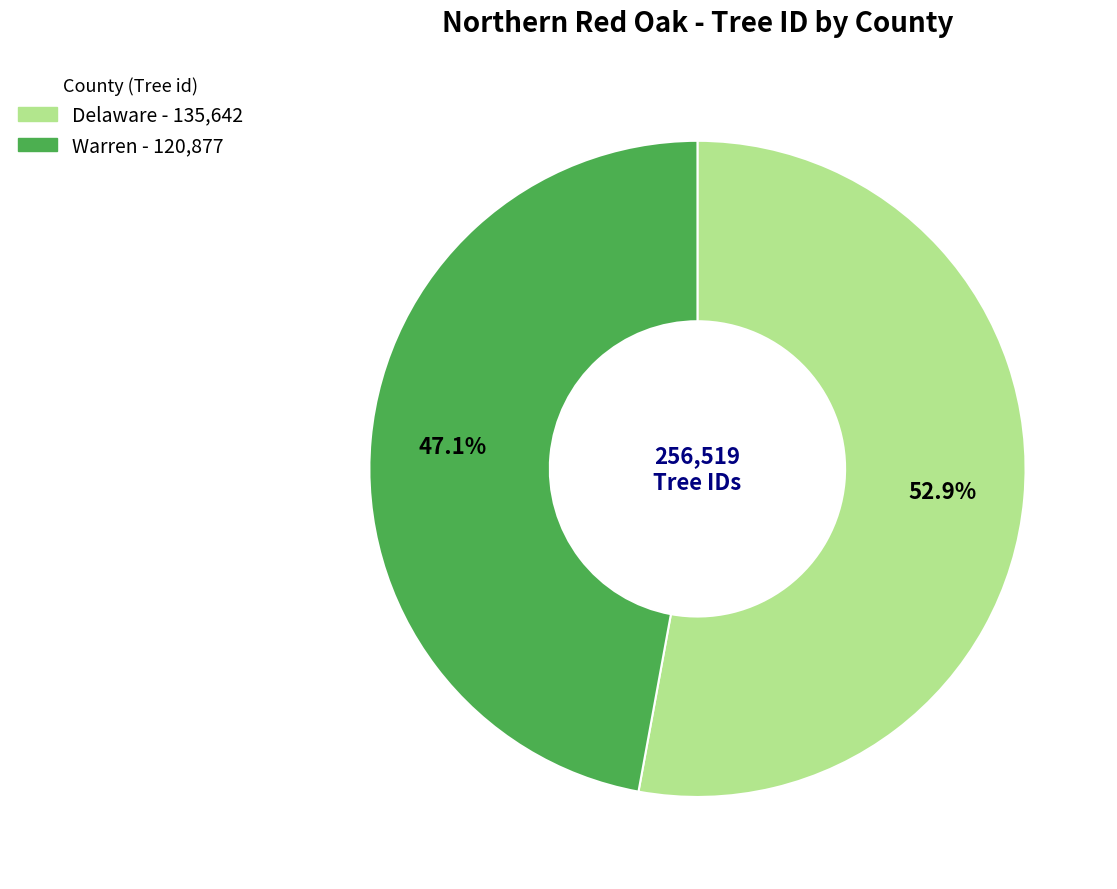

Is there a majority slice in this chart?

Yes